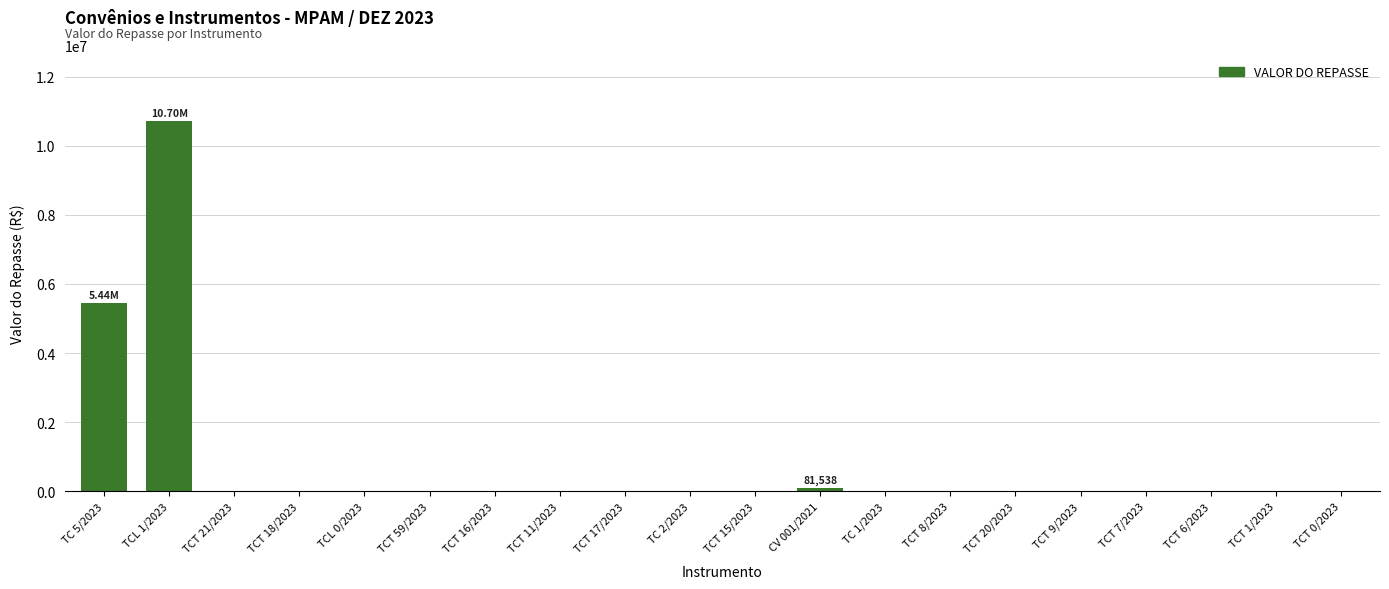

The value at TCT 20/2023 is -6800863.1. True or false?

False